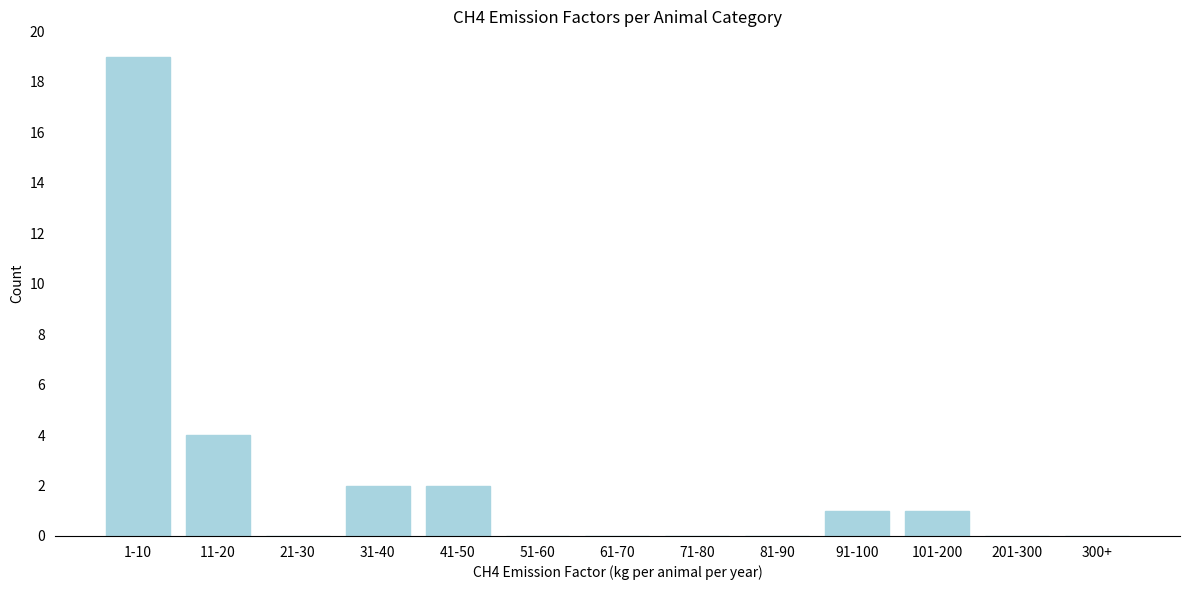

Reading right to left, transcribe all the data shown in this chart.

300+=0	201-300=0	101-200=1	91-100=1	81-90=0	71-80=0	61-70=0	51-60=0	41-50=2	31-40=2	21-30=0	11-20=4	1-10=19